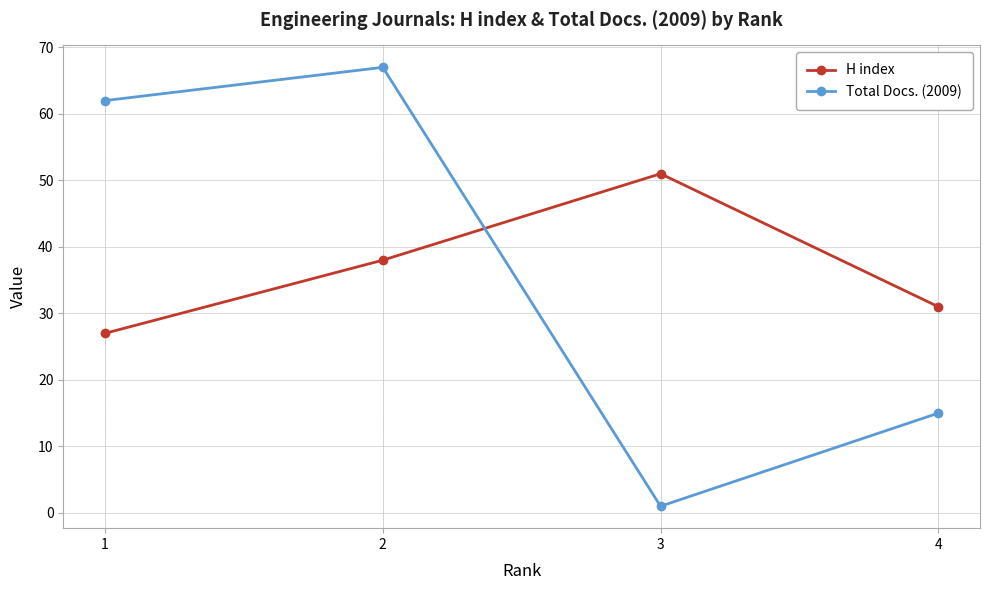

Reading left to right, what are all the values shown in this chart?

H index: 27	38	51	31
Total Docs. (2009): 62	67	1	15